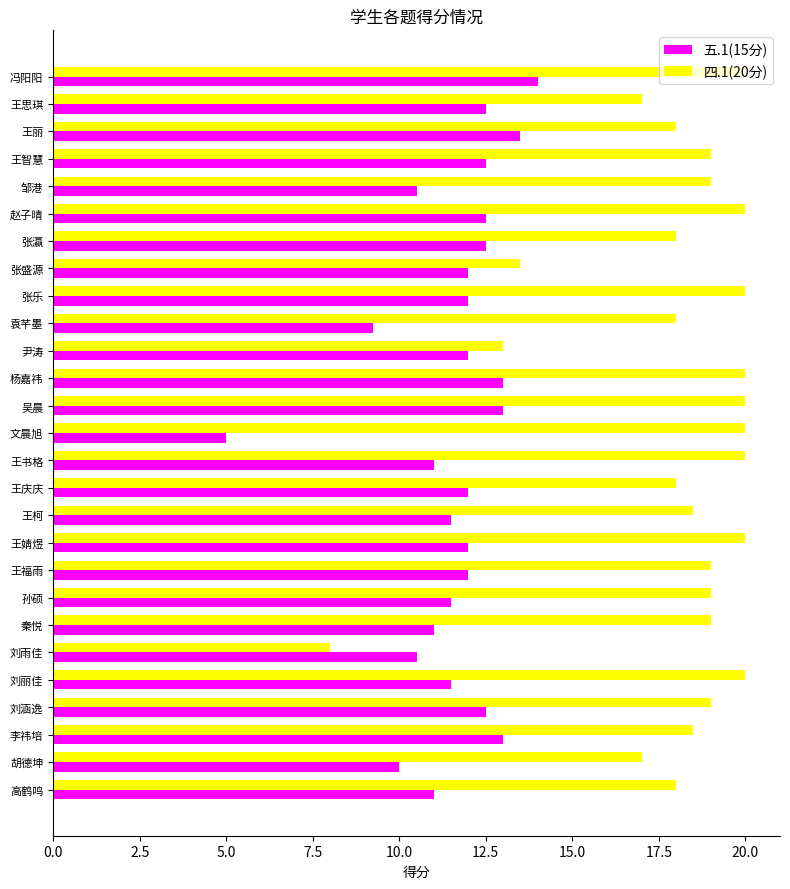

What is the total value across all series at 秦悦?

30.0